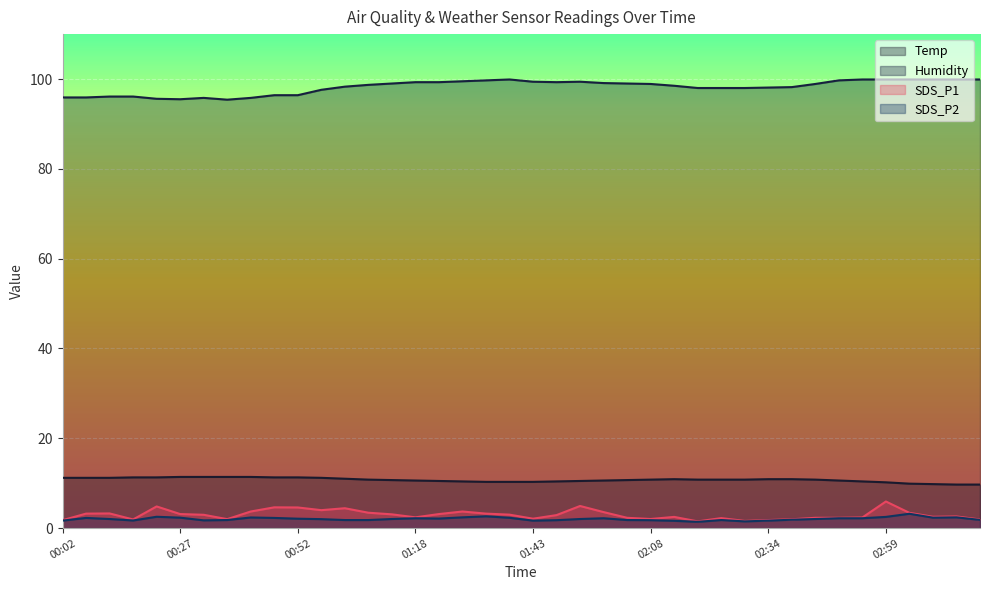

Rank the categories by SDS_P2 value from lowest to highest.

02:18, 02:29, 02:13, 00:02, 01:43, 02:34, 00:17, 00:32, 01:48, 02:08, 00:37, 01:03, 01:08, 02:03, 02:23, 03:19, 02:39, 00:57, 00:12, 01:13, 01:53, 02:44, 00:52, 01:23, 01:18, 01:58, 02:49, 02:54, 00:07, 00:47, 01:38, 00:27, 03:09, 00:42, 01:28, 03:14, 02:59, 00:22, 01:33, 03:04